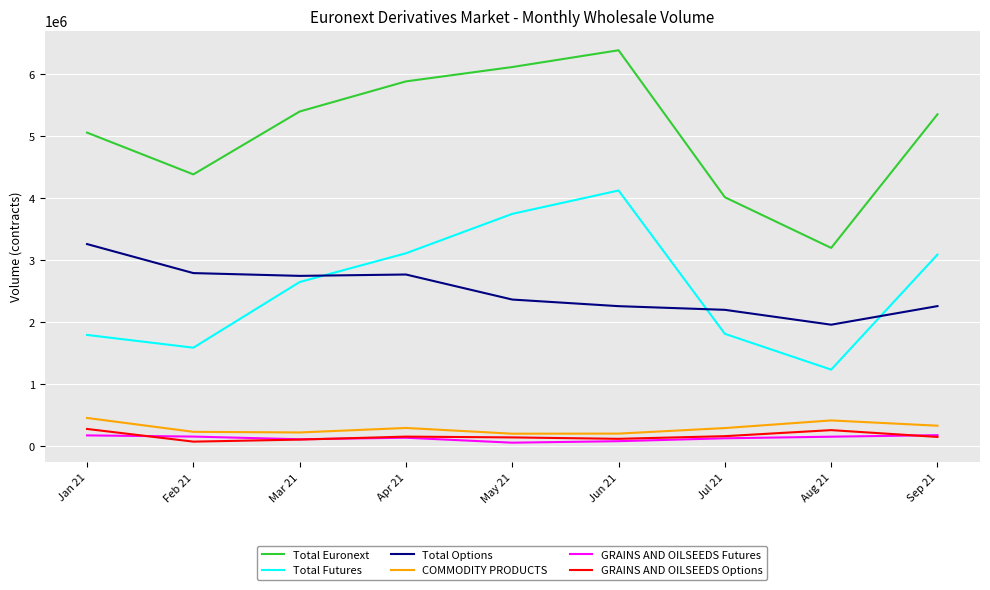

At which category is the sum across all series the highest?

Jun 21